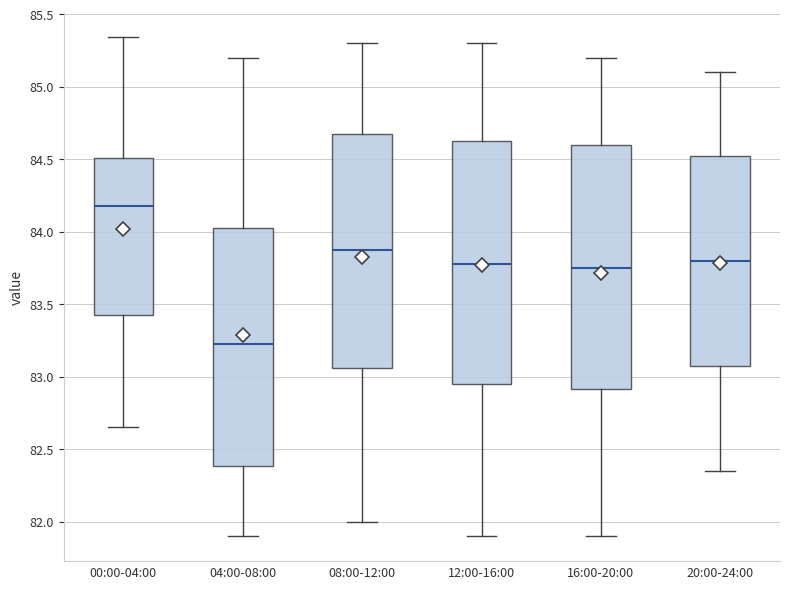

Reading left to right, transcribe this box plot: for each box, give where its median line is, the range the box spans, and where its two whiskers end, as read against the y-axis. The values are not printed on the chart, so give them approximately, as read against the axis.

00:00-04:00: median 84.20, box 83.40 to 84.50, whiskers 82.65 to 85.35
04:00-08:00: median 83.25, box 82.40 to 84.05, whiskers 81.90 to 85.20
08:00-12:00: median 83.90, box 83.05 to 84.70, whiskers 82.00 to 85.30
12:00-16:00: median 83.80, box 82.95 to 84.65, whiskers 81.90 to 85.30
16:00-20:00: median 83.75, box 82.90 to 84.60, whiskers 81.90 to 85.20
20:00-24:00: median 83.80, box 83.10 to 84.55, whiskers 82.35 to 85.10